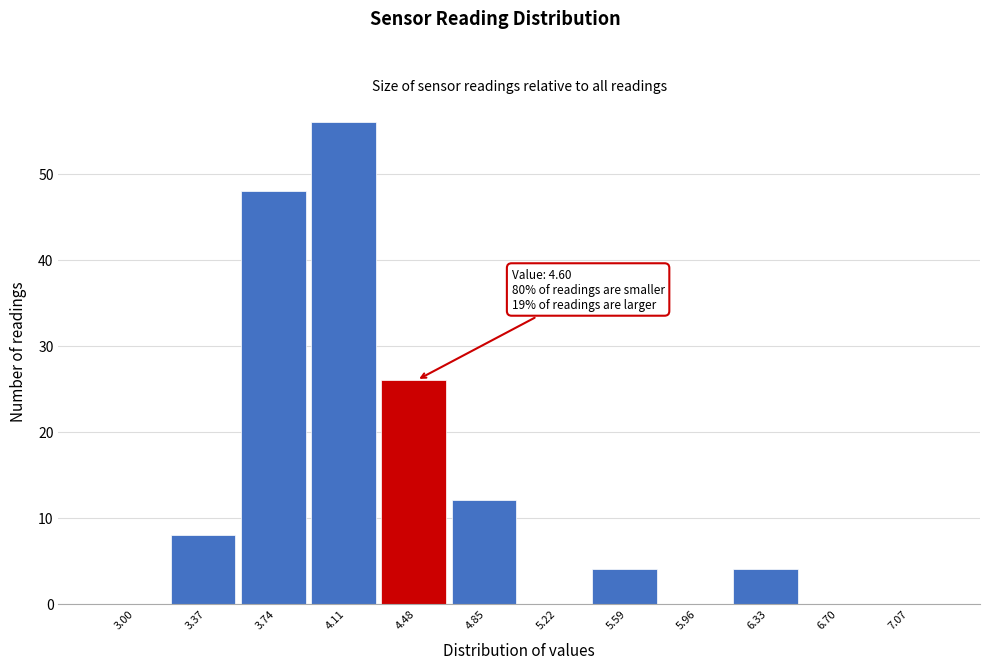

Reading left to right, list all the values displayed in this chart.

3.00=0	3.37=8	3.74=48	4.11=56	4.48=26	4.85=12	5.22=0	5.59=4	5.96=0	6.33=4	6.70=0	7.07=0